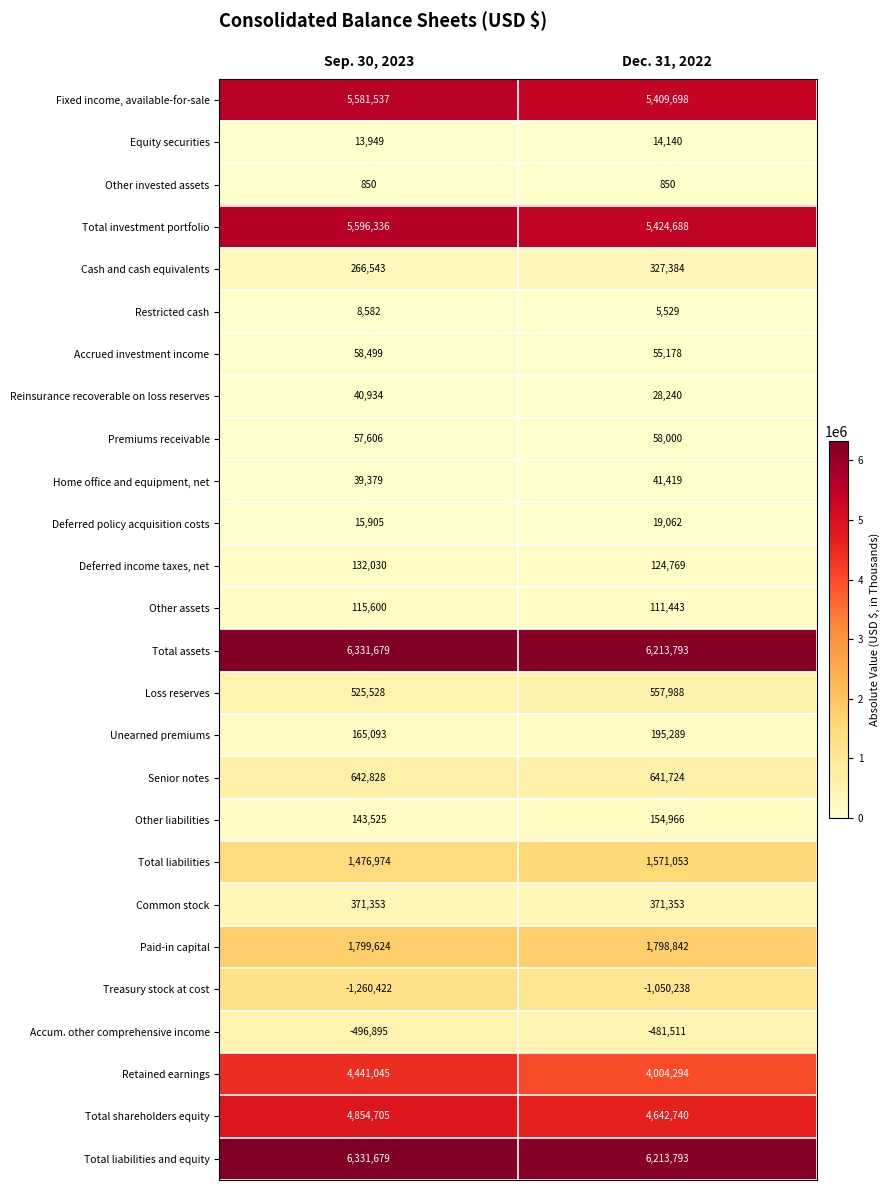

Rank the categories by Senior notes value from lowest to highest.

Dec. 31, 2022, Sep. 30, 2023